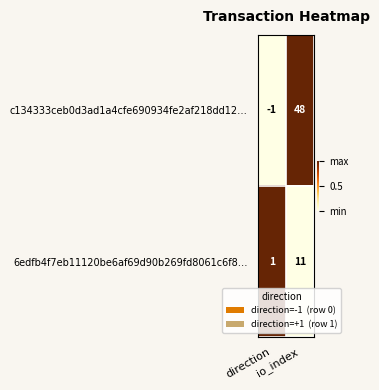

Which series has the largest range (max minus min)?

c134333ceb0d3ad1a4cfe690934fe2af218dd12…